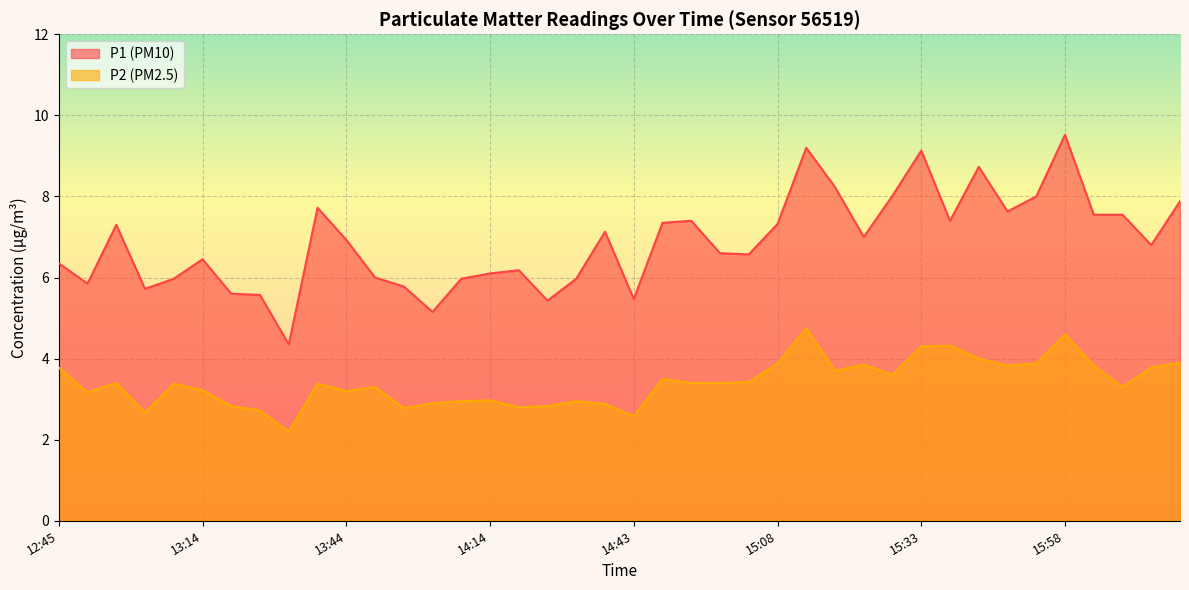

What is the difference between the maximum and minimum values in the P1 series?

5.2